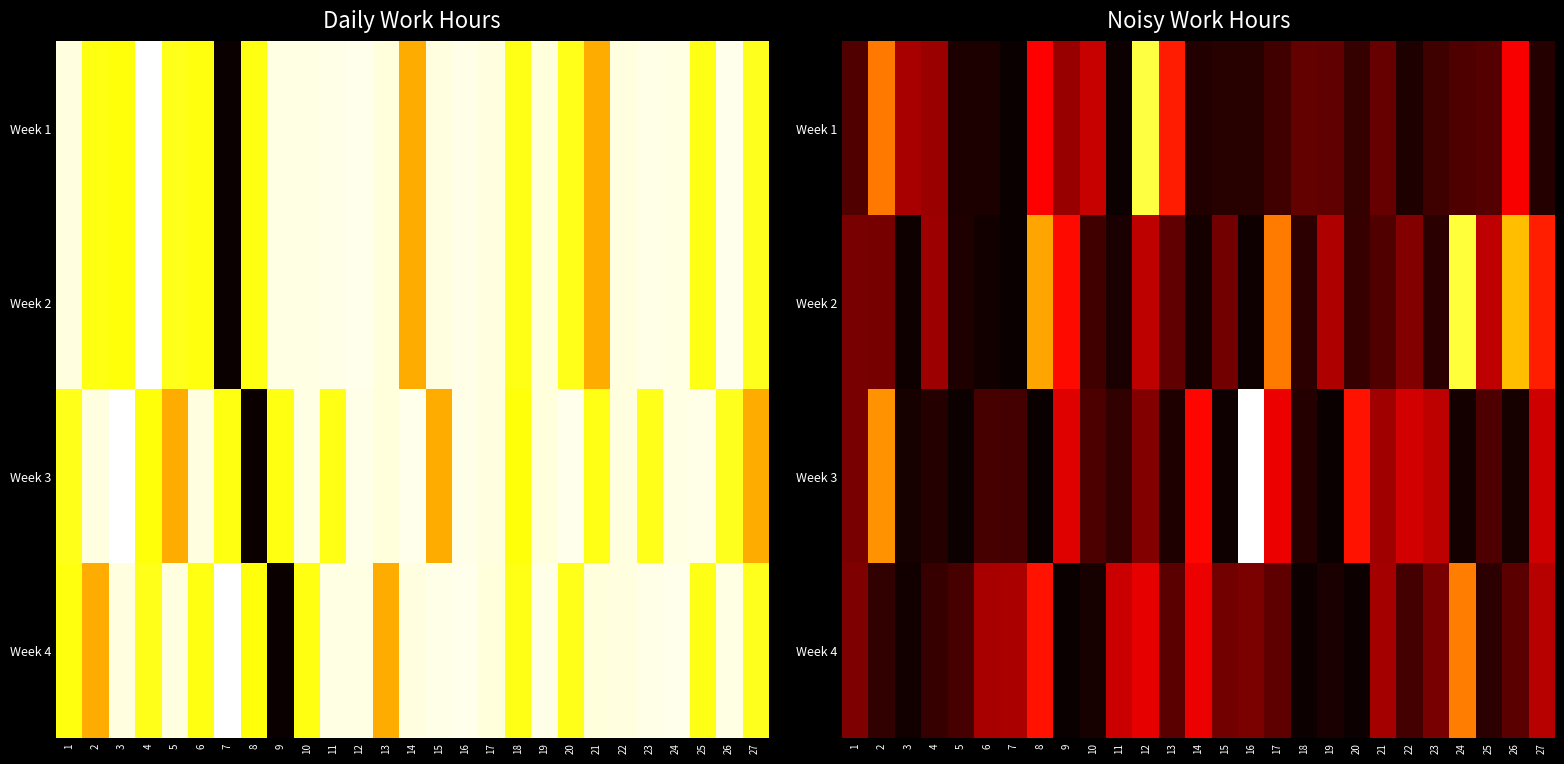

Rank the series by their average value, from highest to lowest.

Week 2, Week 3, Week 1, Week 4